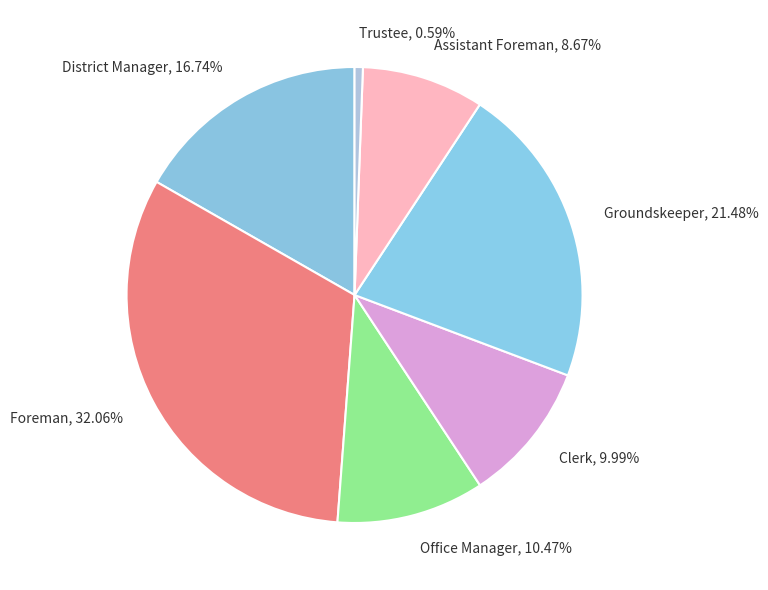

Does any single category account for the majority?

No